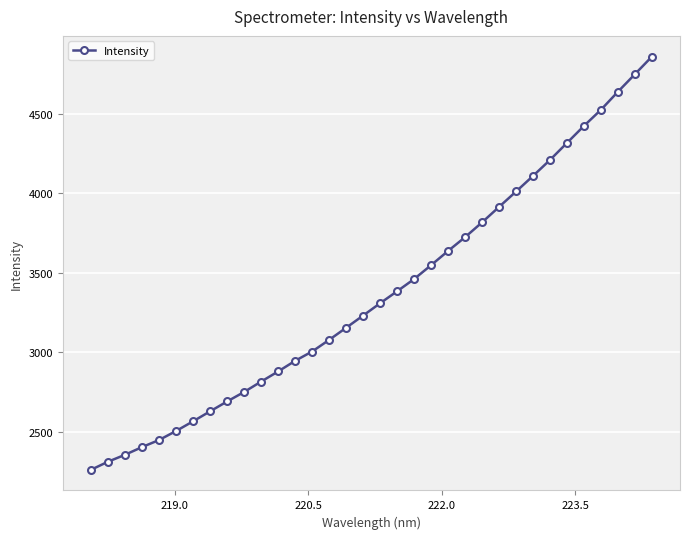

What is the maximum value shown in the chart?

4862.1